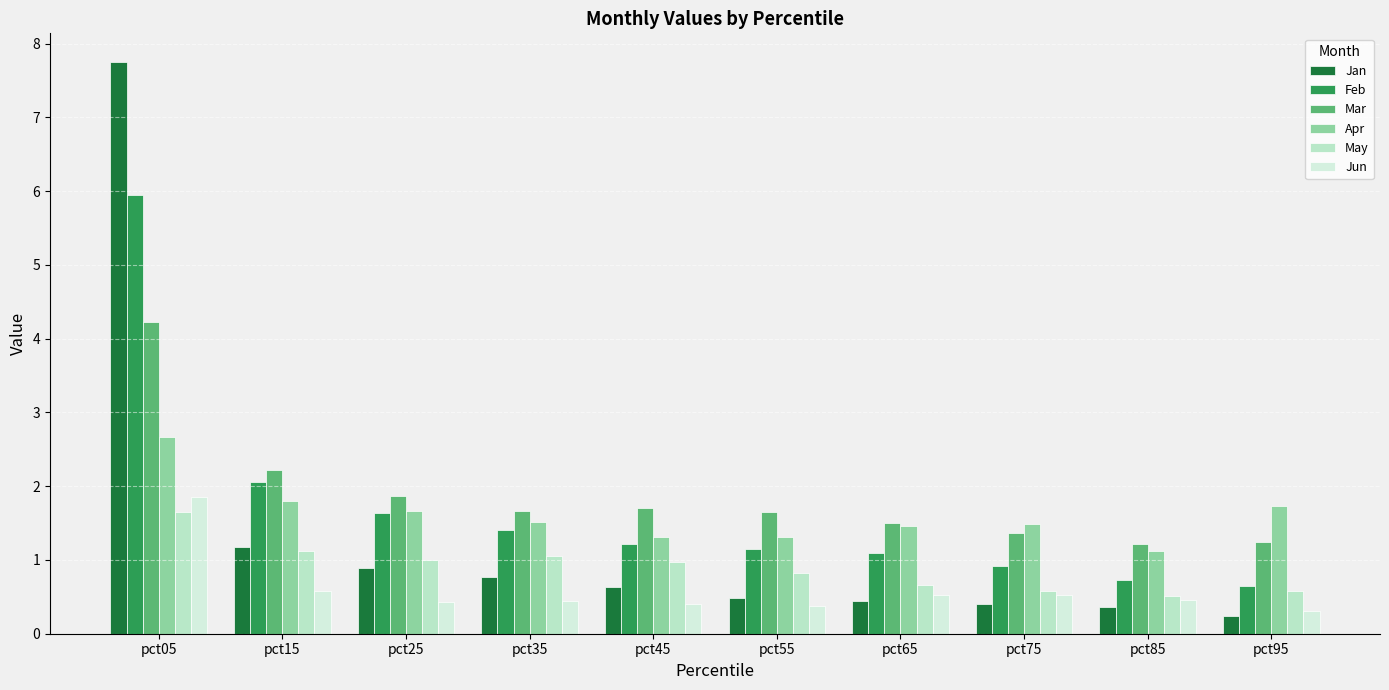

List the labels in order of May value, smallest first.

pct85, pct95, pct75, pct65, pct55, pct45, pct25, pct35, pct15, pct05